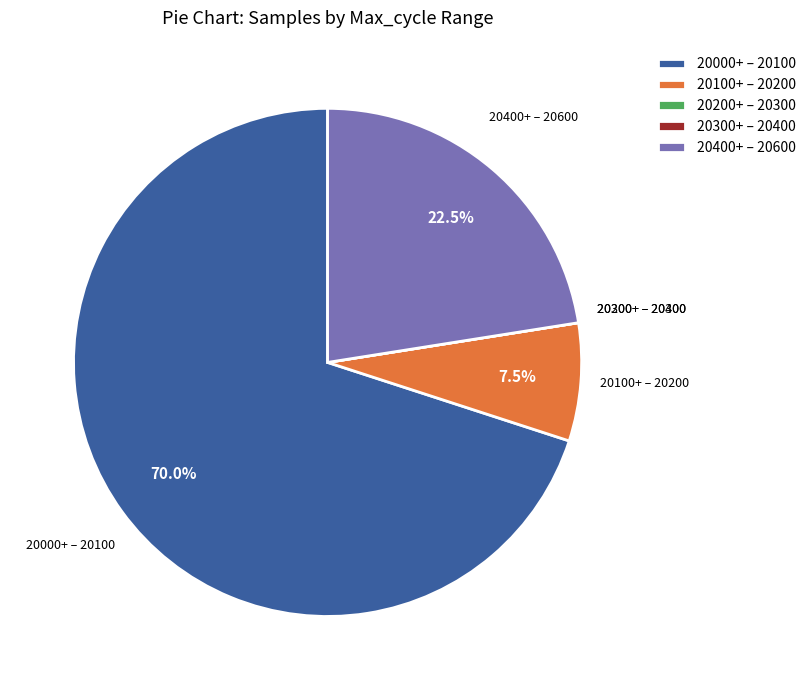

To the nearest percent, what is the average slice percentage?

20%